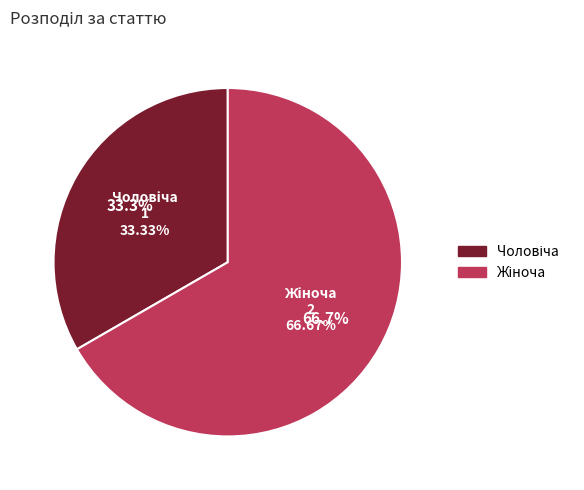

Which slice is the smallest?

Чоловіча